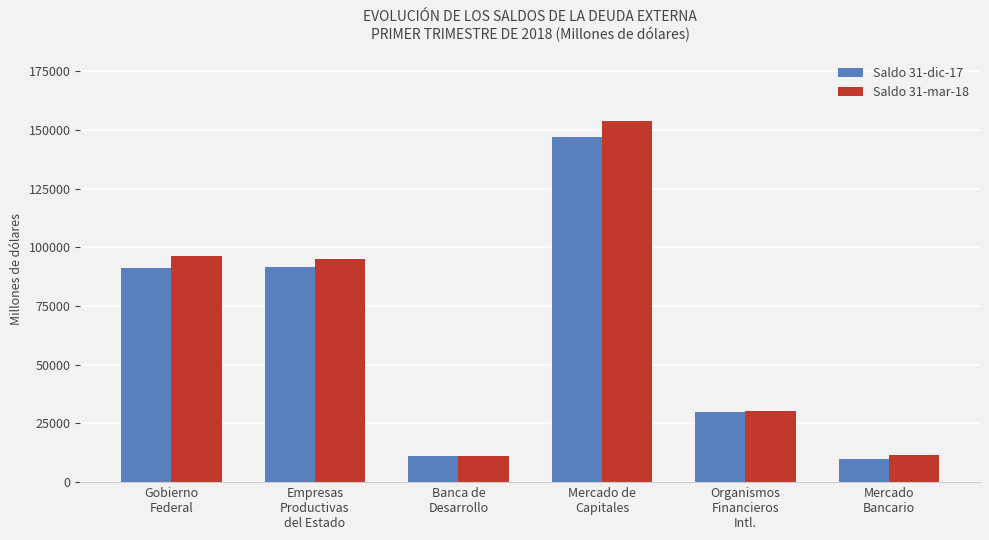

What position from the left is Gobierno
Federal?

1